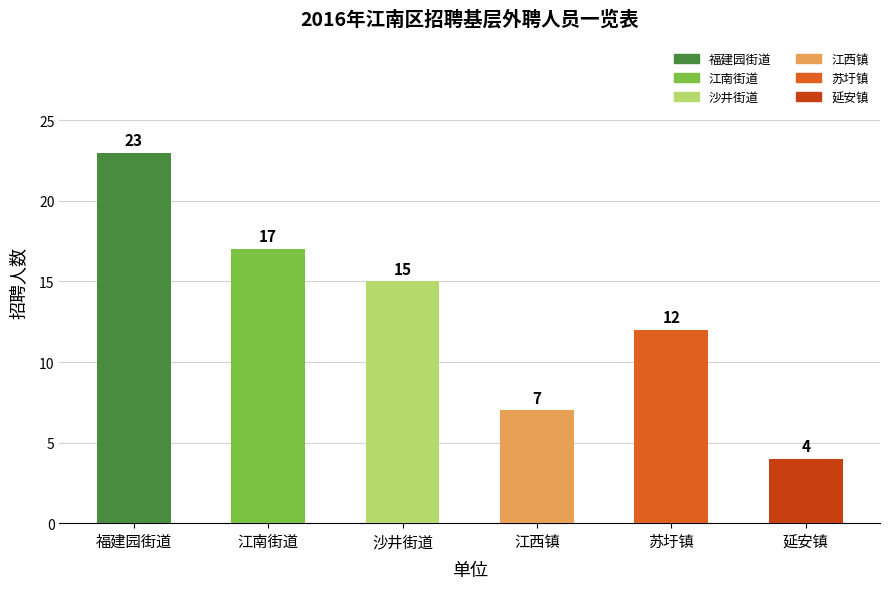

Which has a higher value, 江南街道 or 福建园街道?

福建园街道